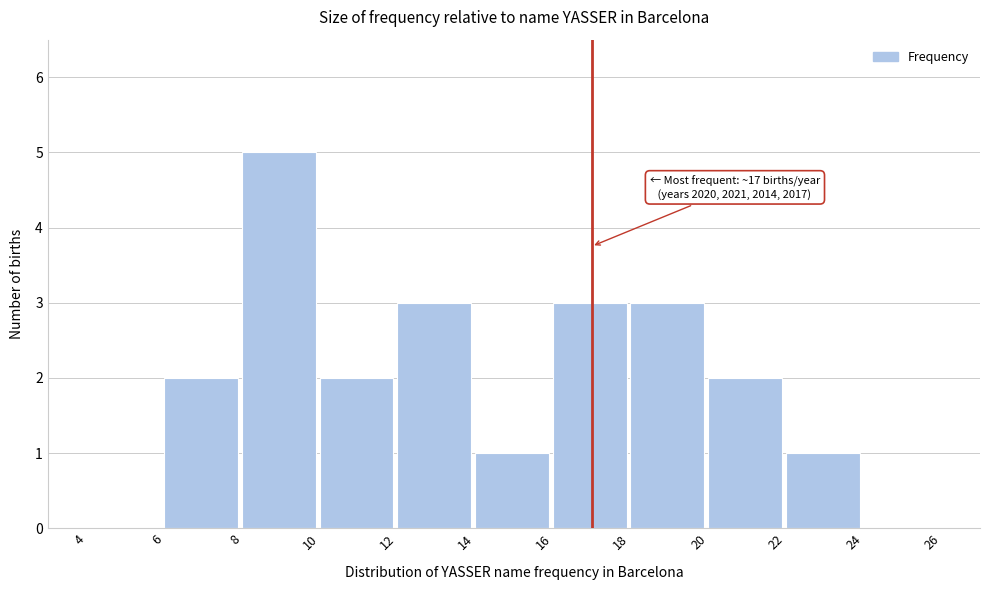

Reading left to right, what are all the values shown in this chart?

4=0	6=2	8=5	10=2	12=3	14=1	16=3	18=3	20=2	22=1	24=0